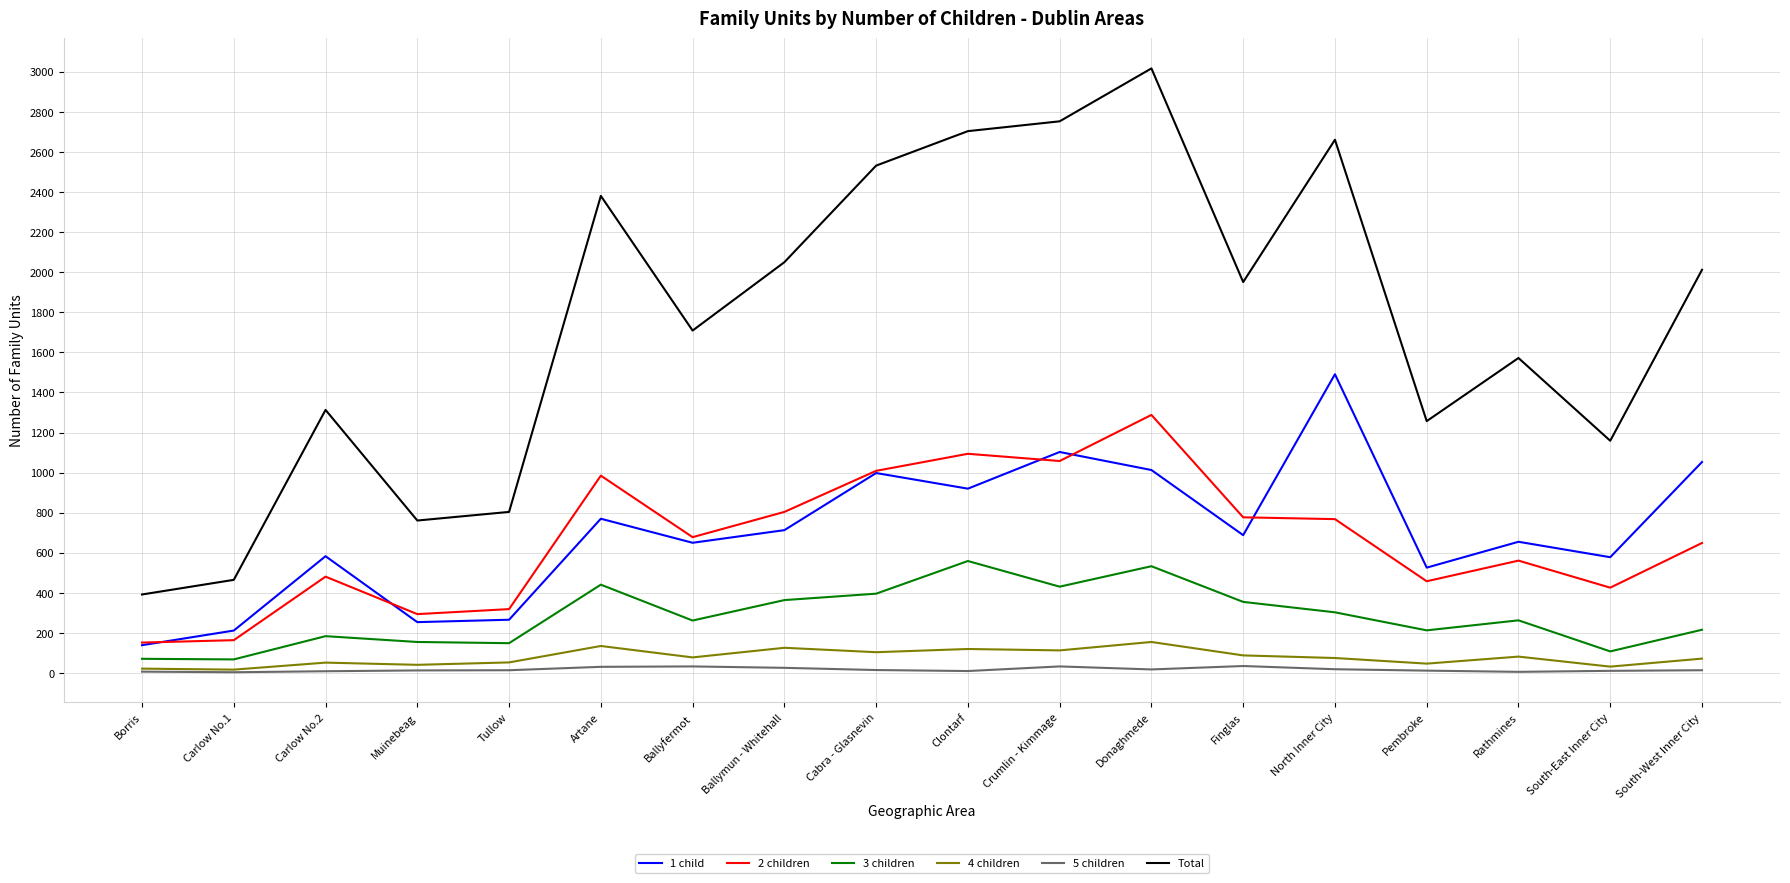

True or false: 1 child and 4 children cross at least once.

False